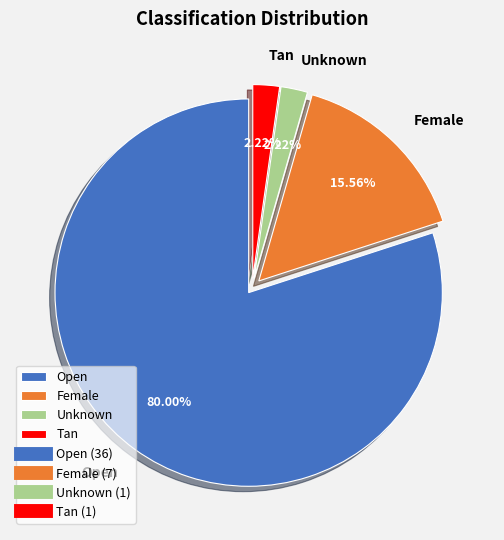

Which slice is the largest?

Open